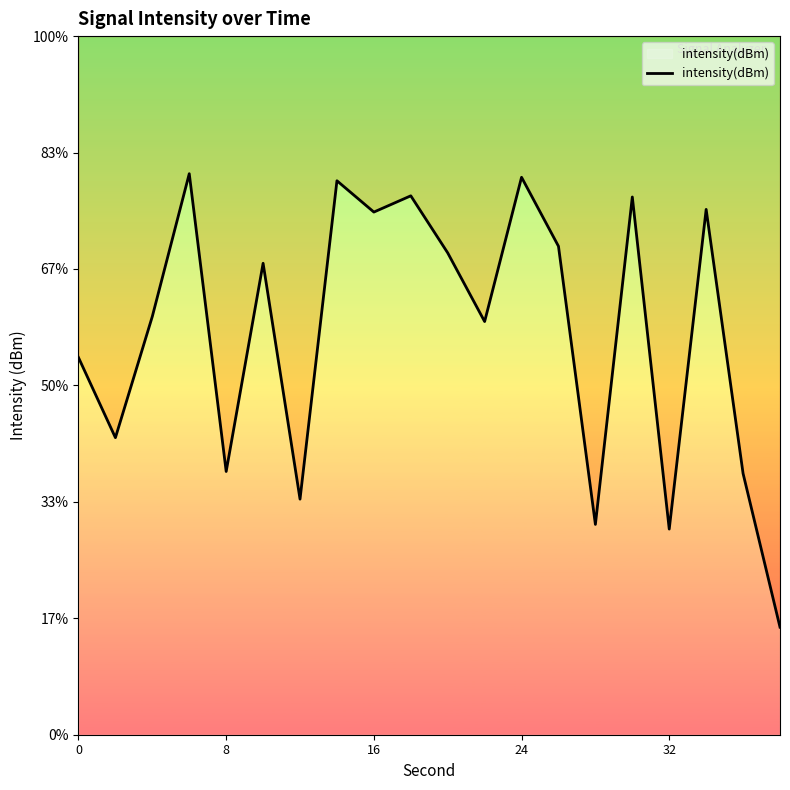

How many interior local peaks (higher than both neighbors) does the data have?

7